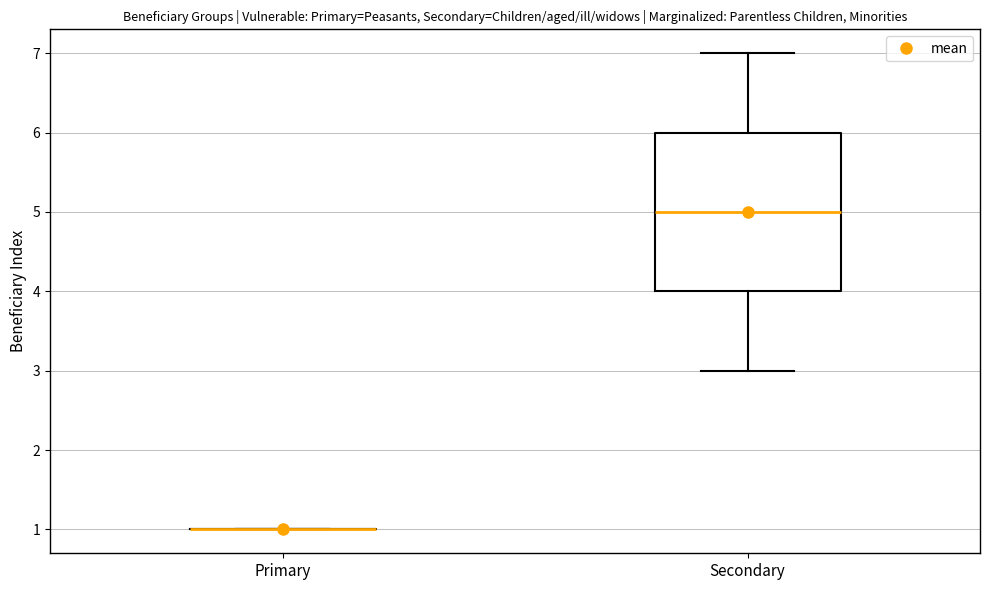

Comparing the boxes themselves (not the whiskers), which one is the tallest?

Secondary